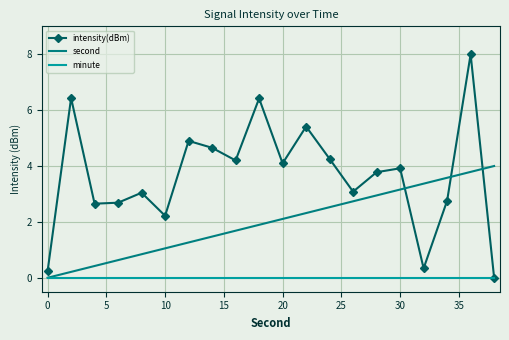

List the series in order of their overall mean, lowest first.

minute, second, intensity(dBm)